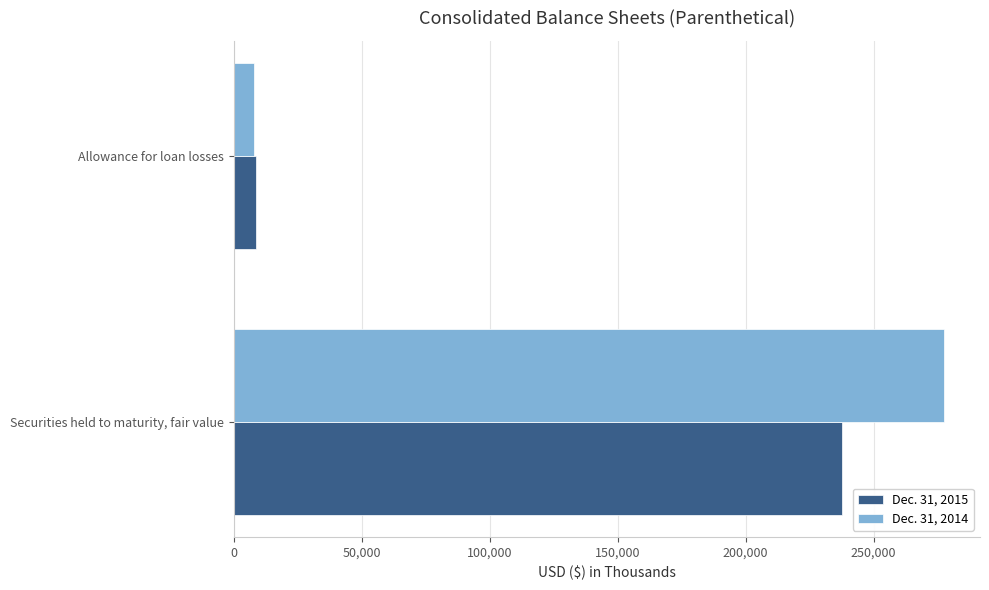

Count the number of data series in this chart.

2